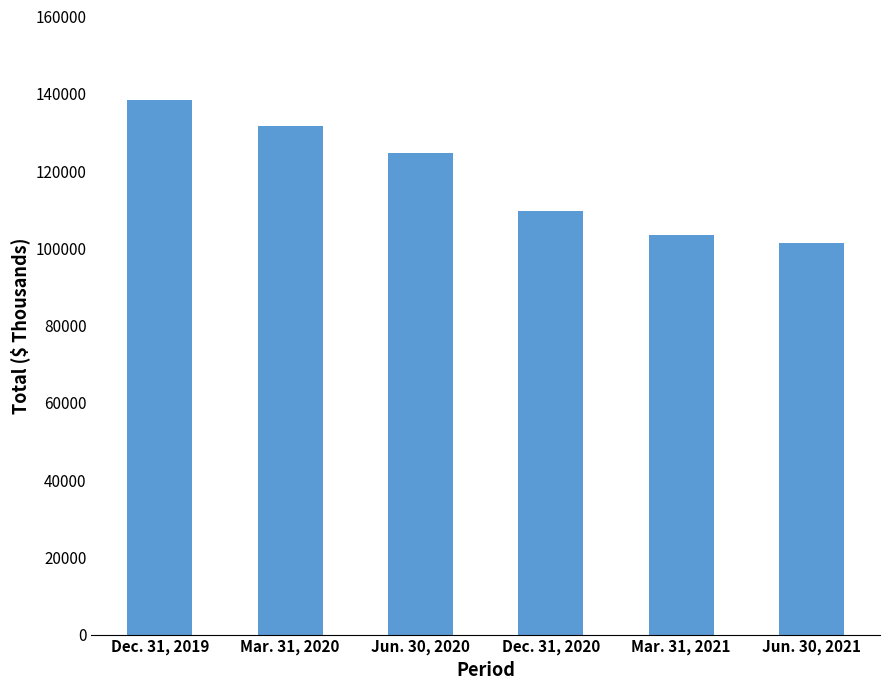

What is the difference between the values at Dec. 31, 2020 and Dec. 31, 2019?

28777